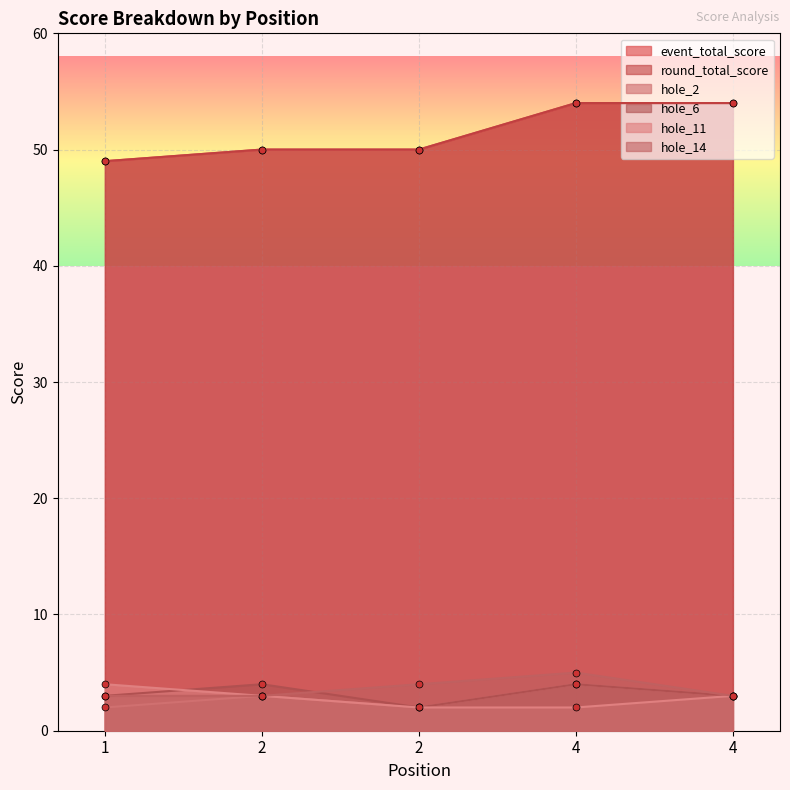

Where does the hole_11 series first go above 3?

1